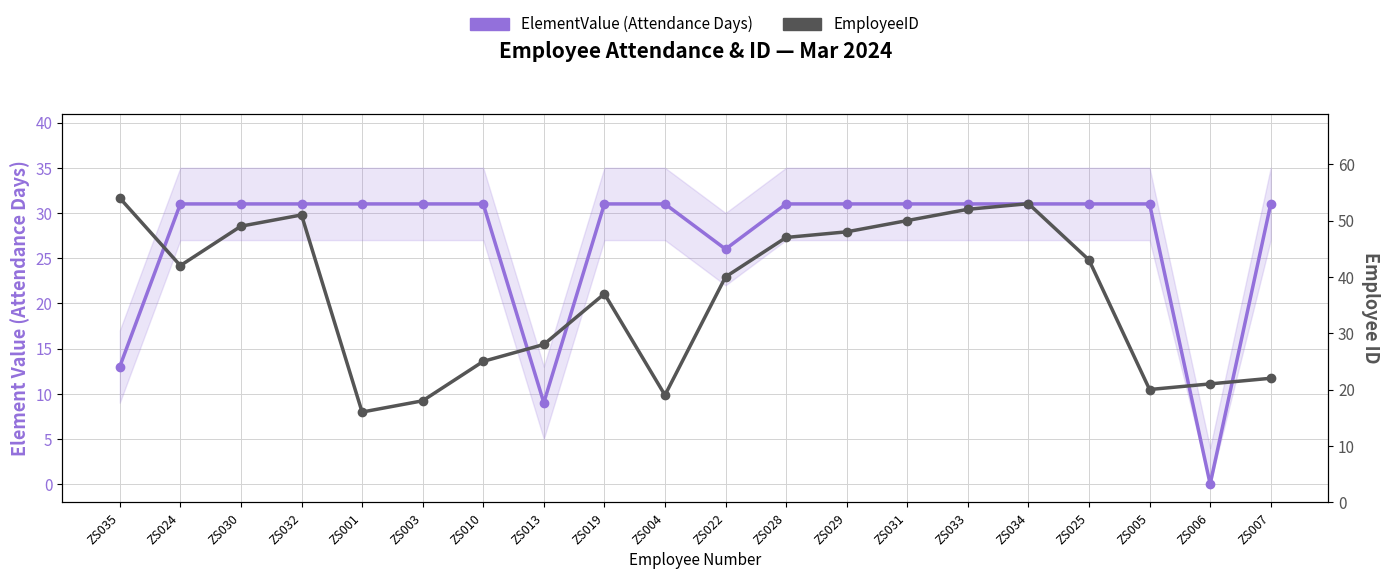

The EmployeeID series shows 40 at ZS022. True or false?

True